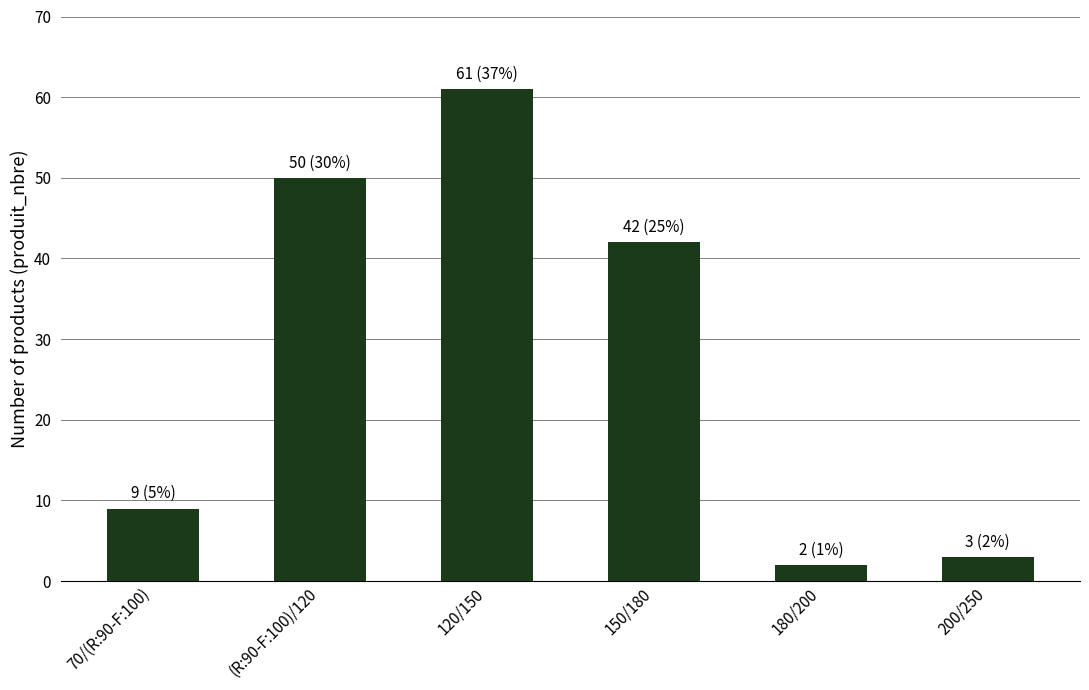

What is the minimum value shown in the chart?

2